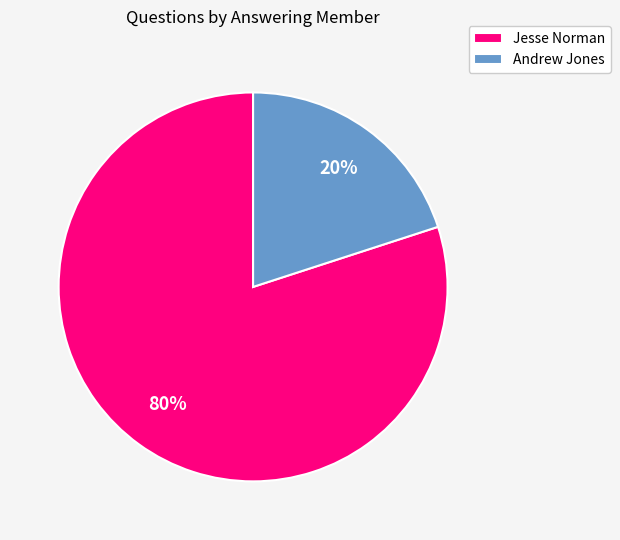

How many segments does this pie chart have?

2